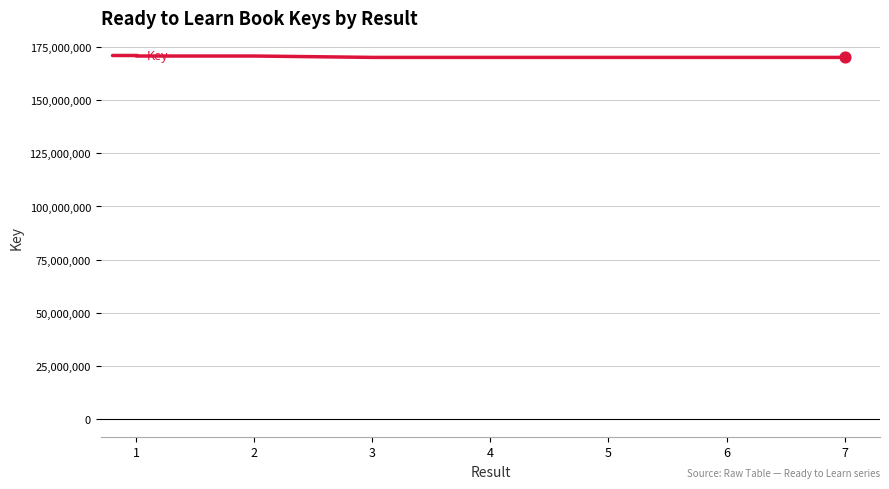

Approximately how many times larger is the value at 2 compared to 1?

1.0